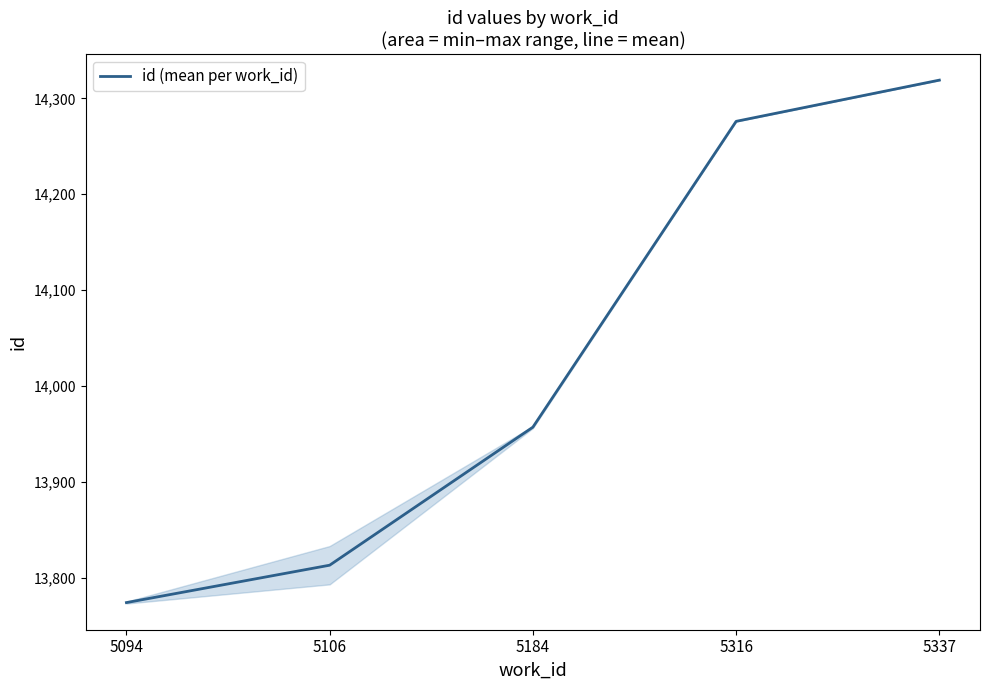

What is the difference between the second highest and minimum values?

502